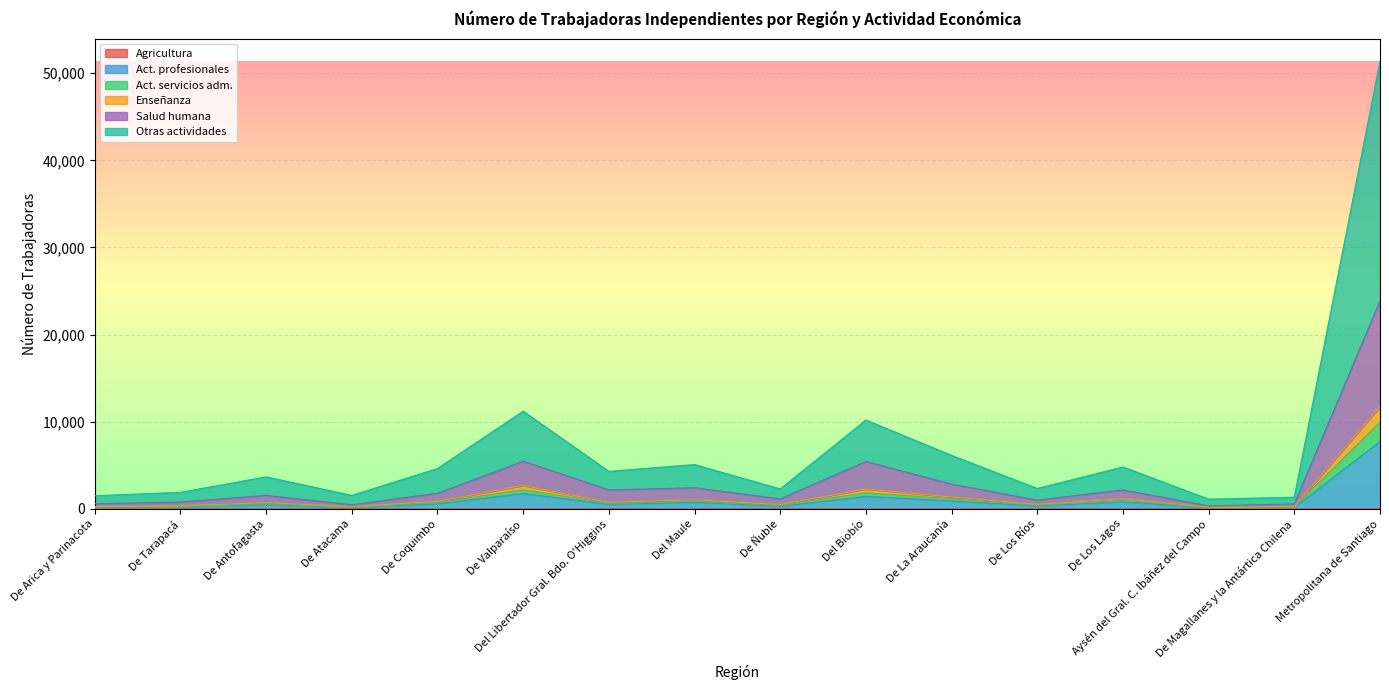

How many data points in Agricultura are above 6?

7